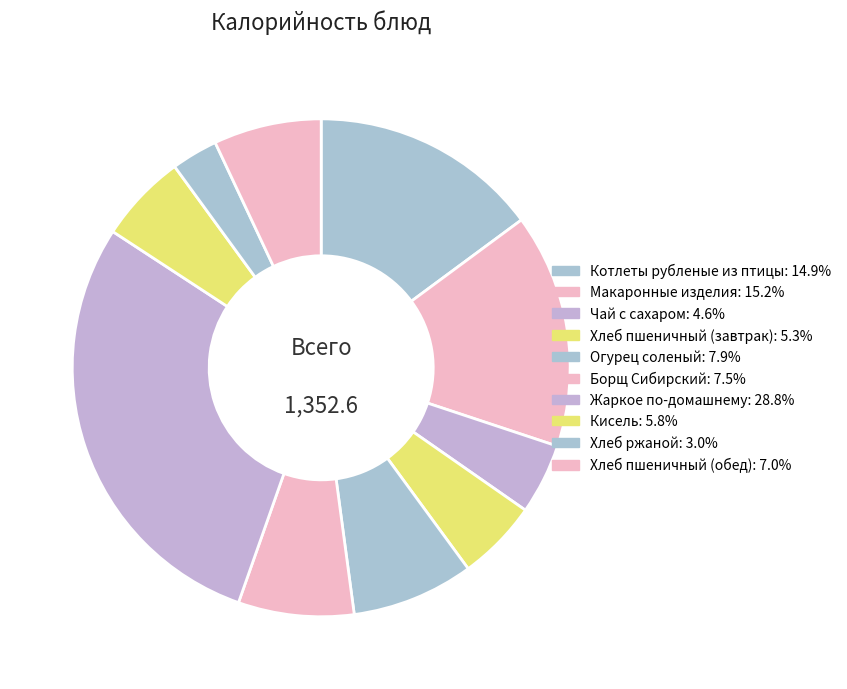

Do Жаркое по-домашнему and Чай с сахаром together represent more than half of the pie?

No